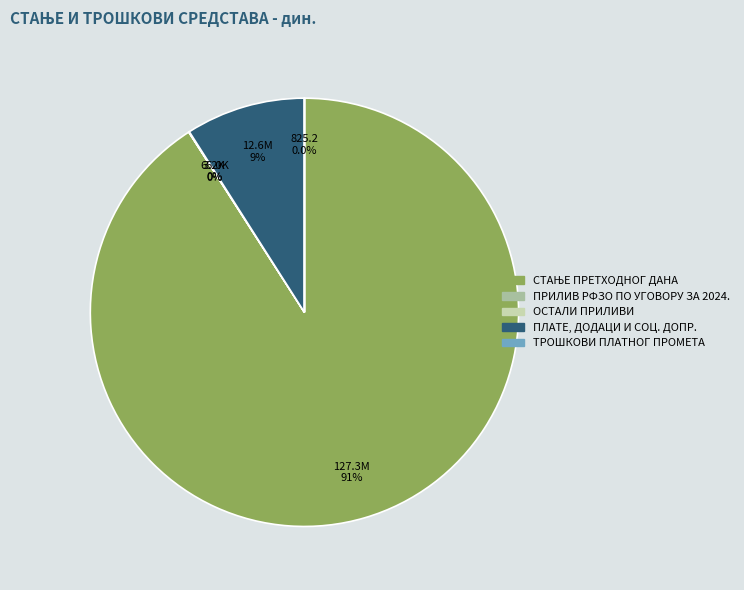

Is there a majority slice in this chart?

Yes